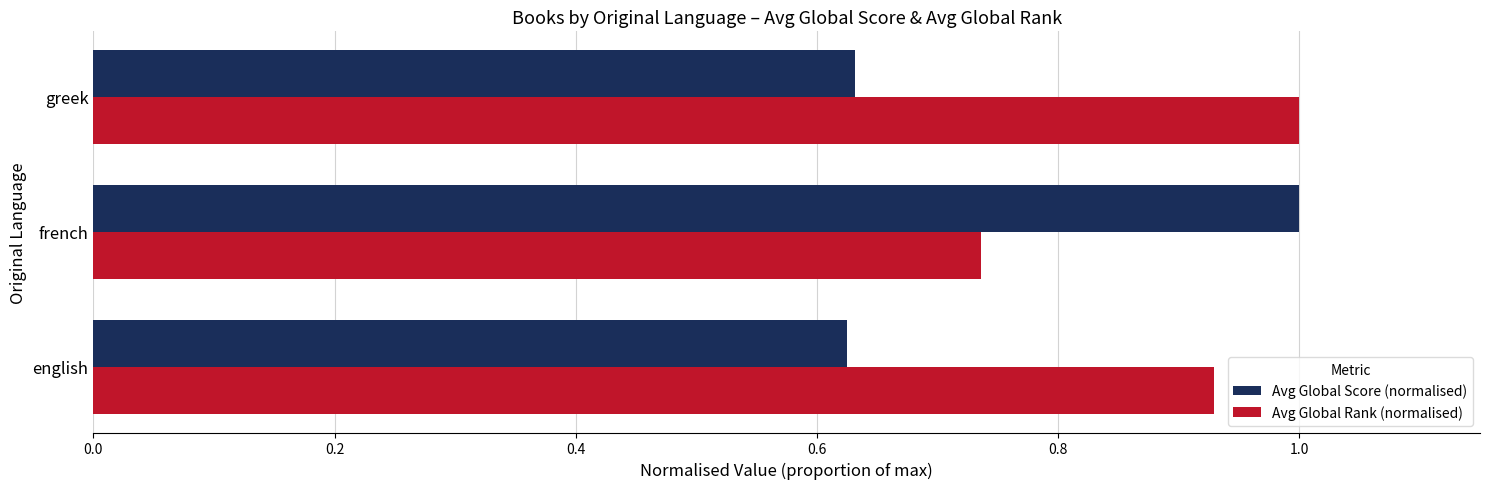

What is the greatest value displayed?

1.0